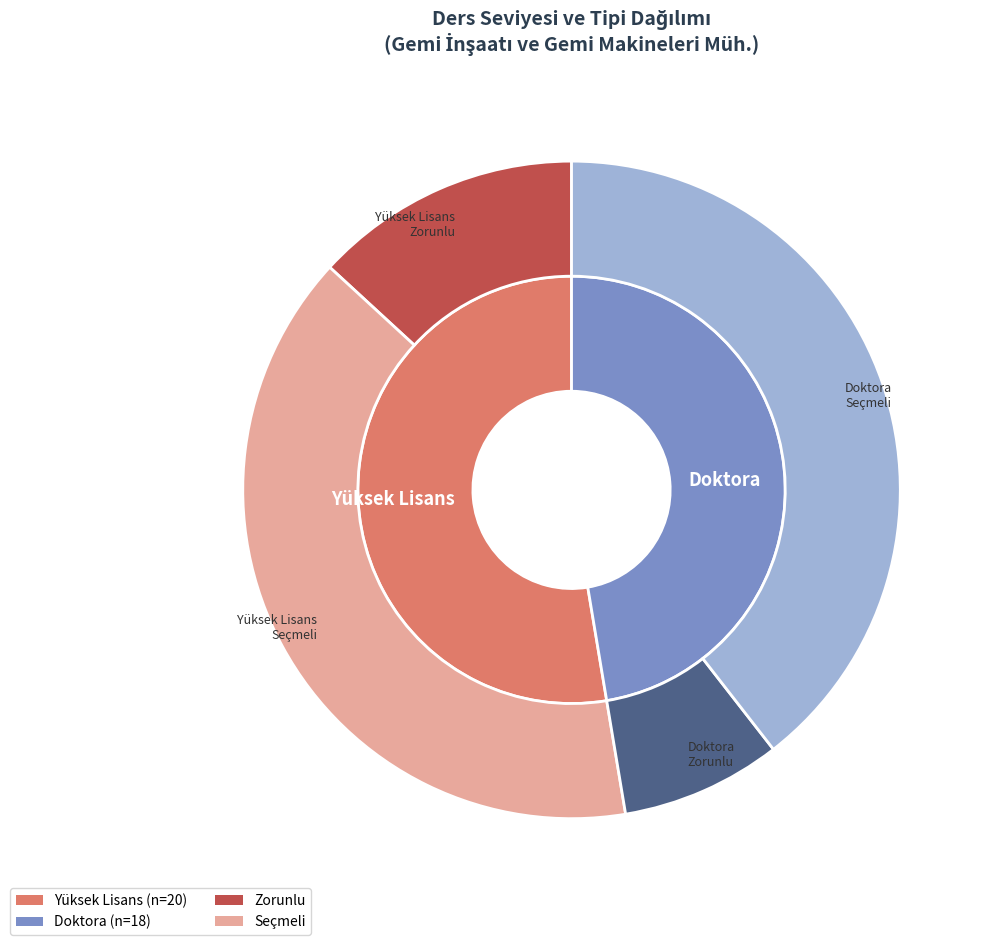

The Doktora slice represents 47% of the pie. True or false?

True